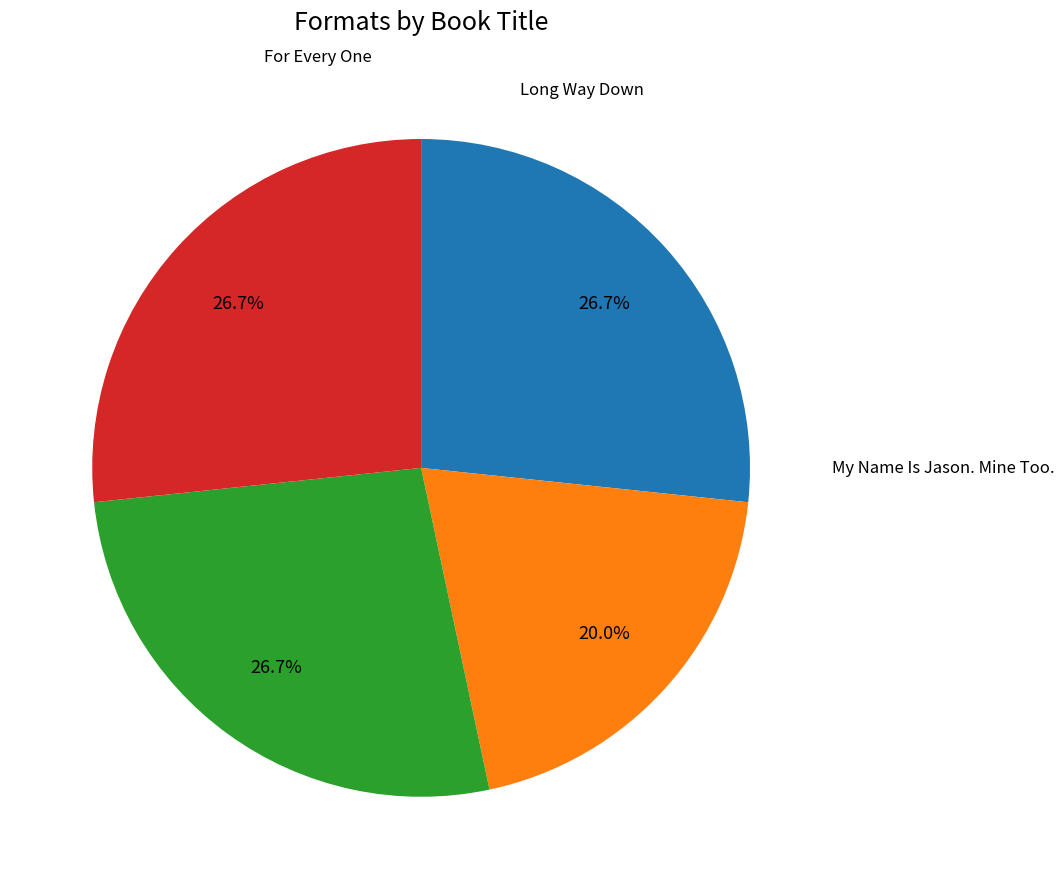

Is there a majority slice in this chart?

No